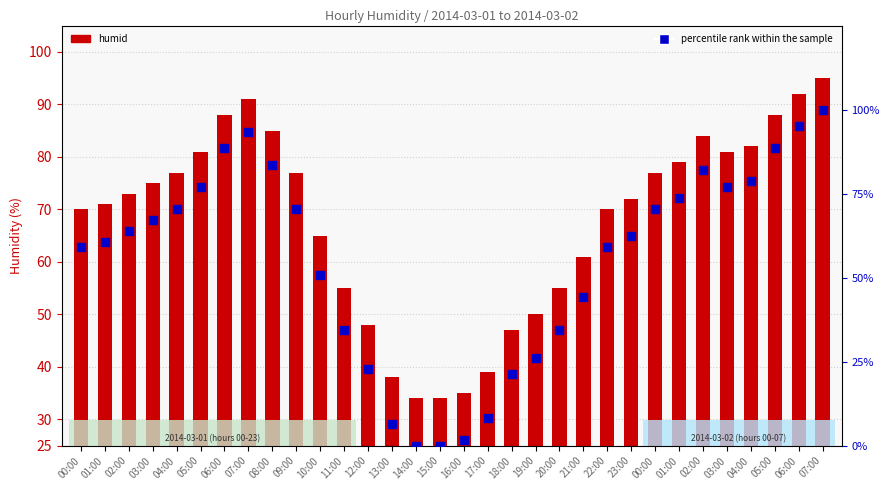

What are all the series names shown in the legend?

humid, percentile rank within the sample